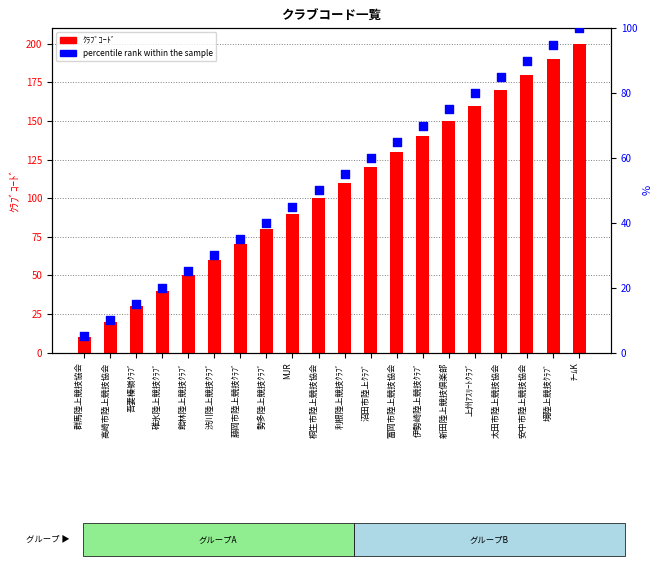

What is the total value across all series at 勢多陸上競技ｸﾗﾌﾞ?

120.0